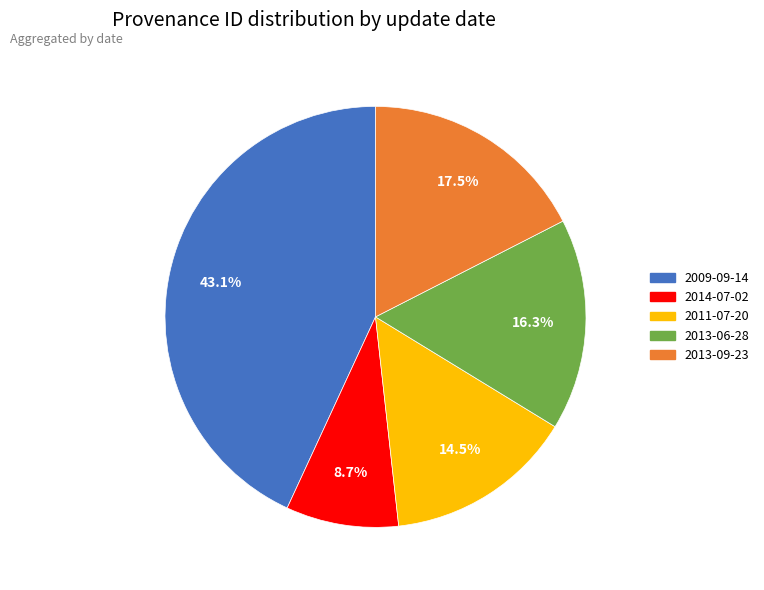

Is there a majority slice in this chart?

No